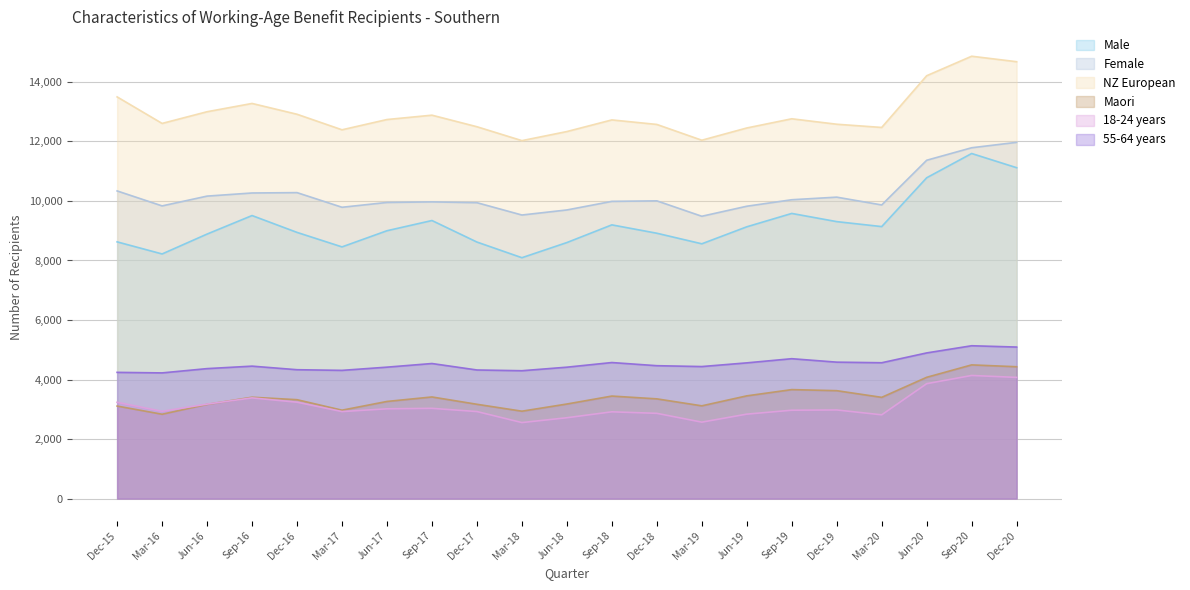

True or false: NZ European has more than 1 interior local peaks.

True